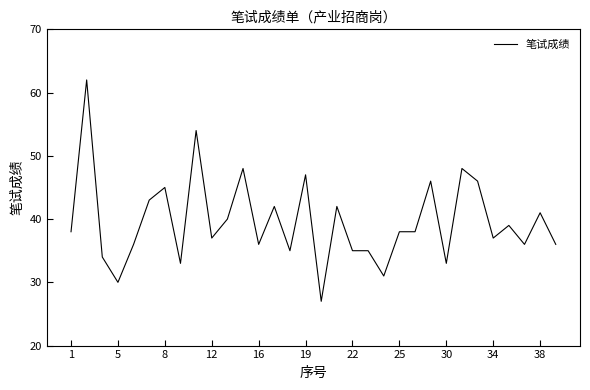

What is the average value?

40